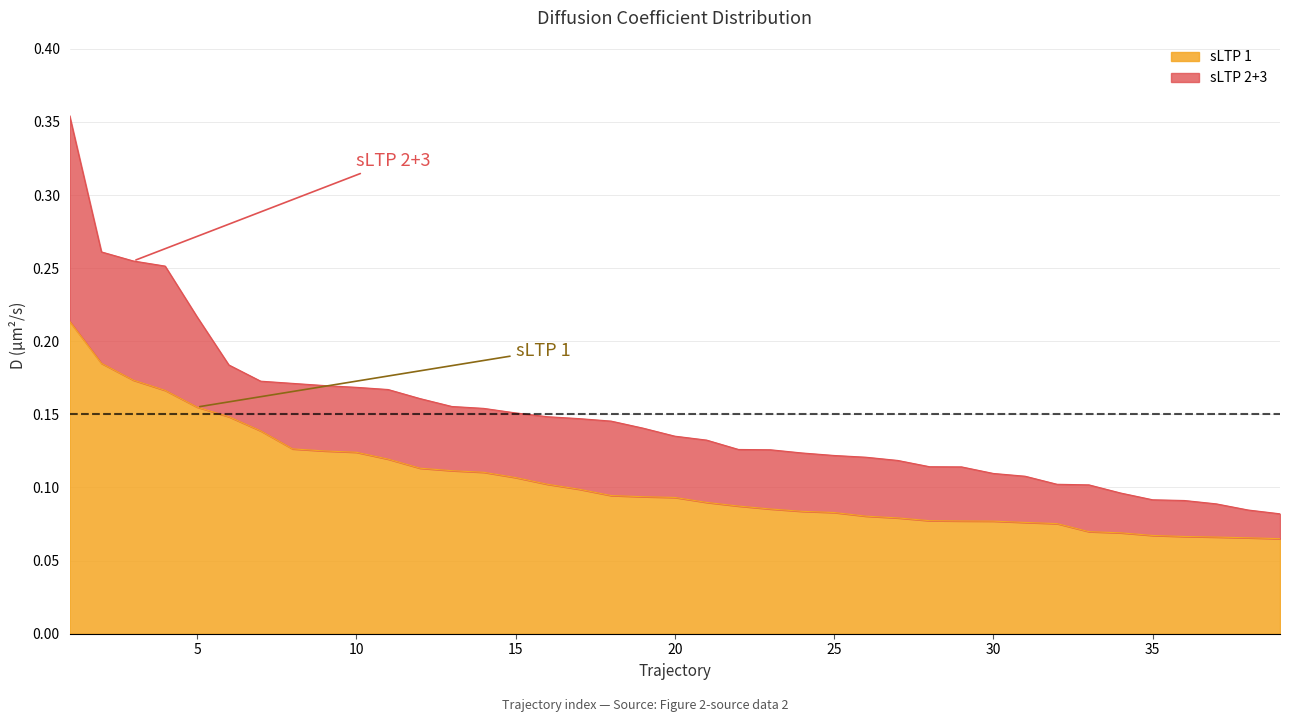

At how many categories does at least one series exceed 0?

39